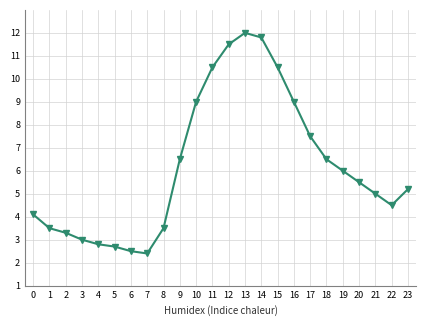

What is the average value?

6.2